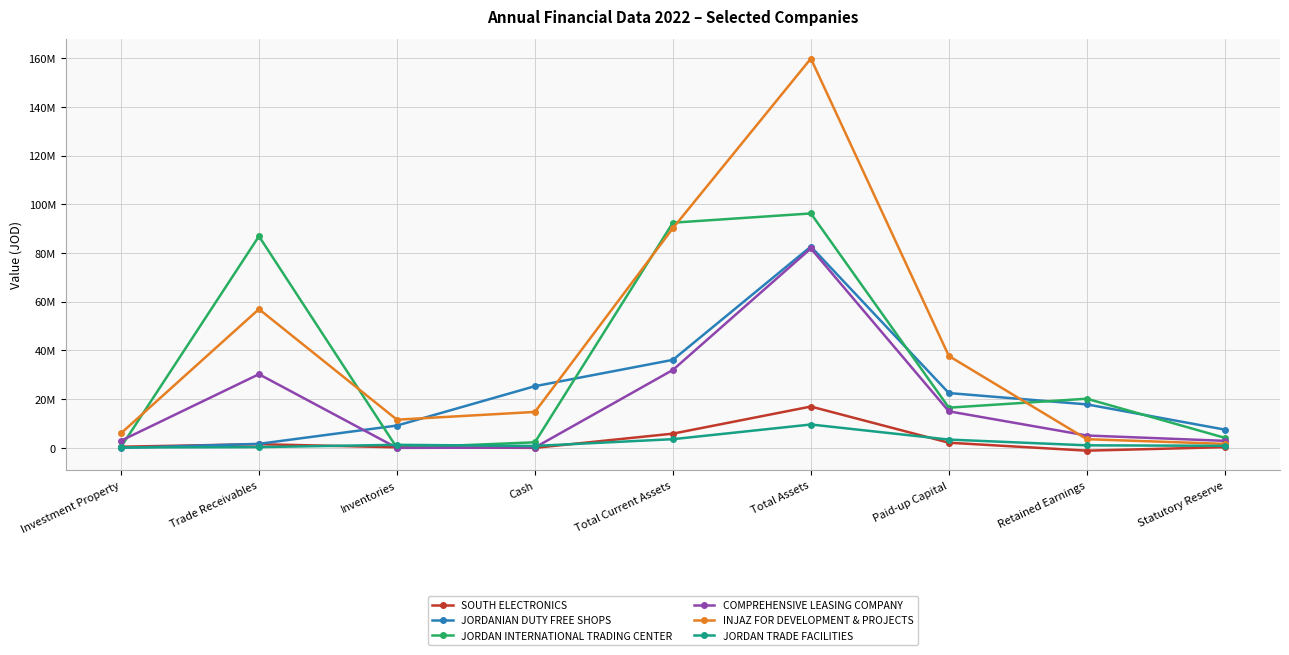

Reading right to left, what are all the values shown in this chart?

SOUTH ELECTRONICS: 297734	-1142882	2120410	16965650	5841316	8710	241715	1504194	476638
JORDANIAN DUTY FREE SHOPS: 7500000	17853837	22500000	82628503	36128505	25316479	9156785	1655241	0
JORDAN INTERNATIONAL TRADING CENTER: 4125000	20177285	16500000	96219971	92426701	2288464	0	86872357	351000
COMPREHENSIVE LEASING COMPANY: 2888527	5079651	15000000	81852216	31993250	147116	0	30235467	2932740
INJAZ FOR DEVELOPMENT & PROJECTS: 1642883	3562835	37720000	159798578	90169940	14754374	11570848	56950243	5977467
JORDAN TRADE FACILITIES: 850000	1047763	3400000	9593716	3571444	787497	1256069	313060	179331